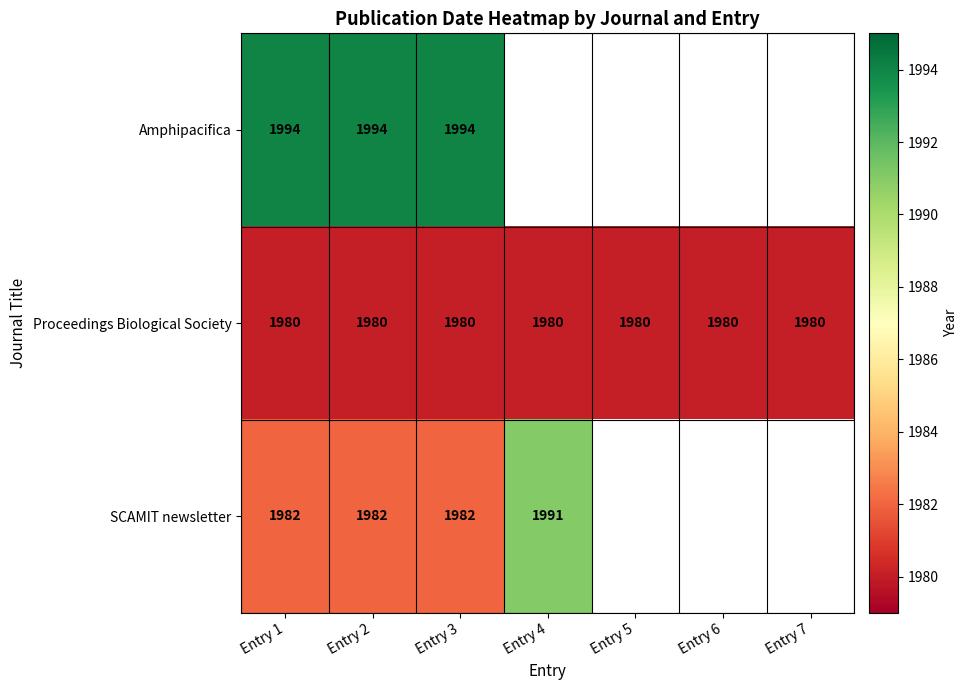

At how many categories does at least one series exceed 1990?

4